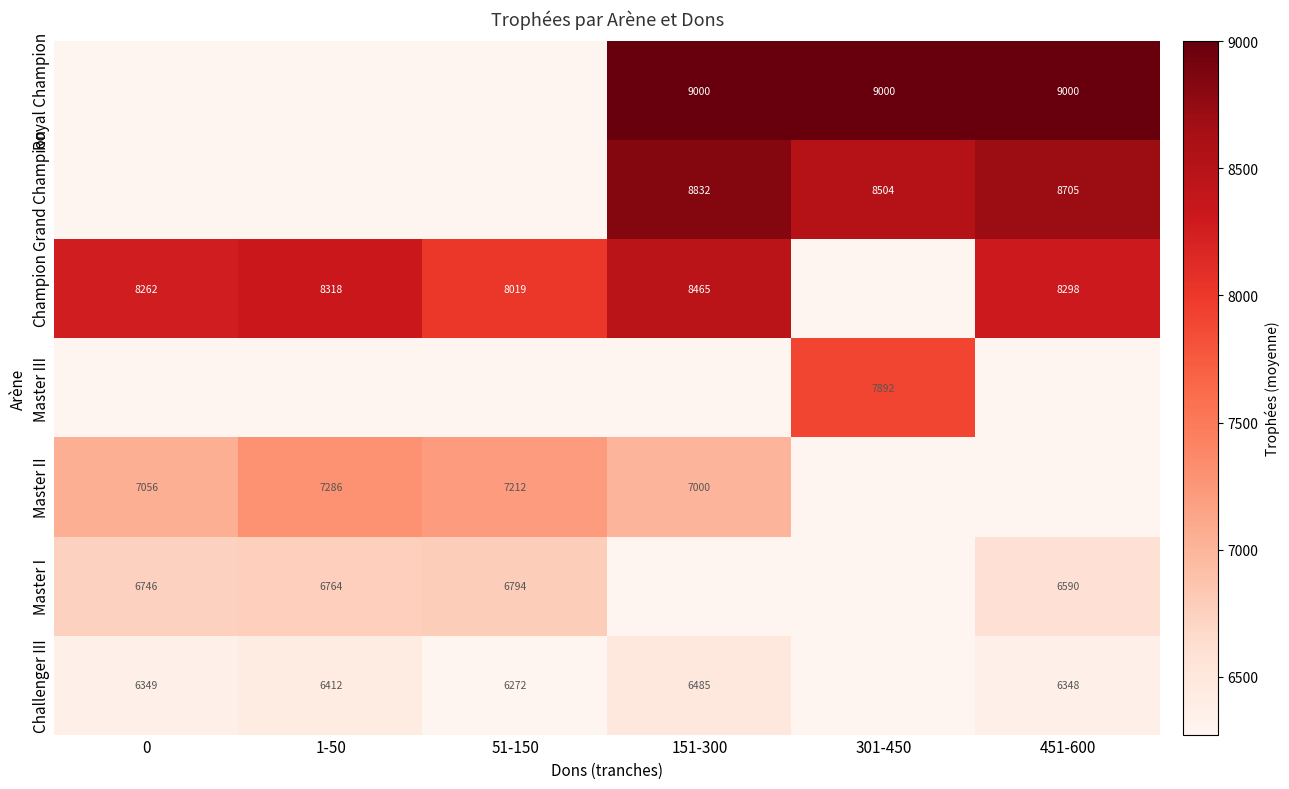

The value of Champion at 151-300 is 12198.4. True or false?

False